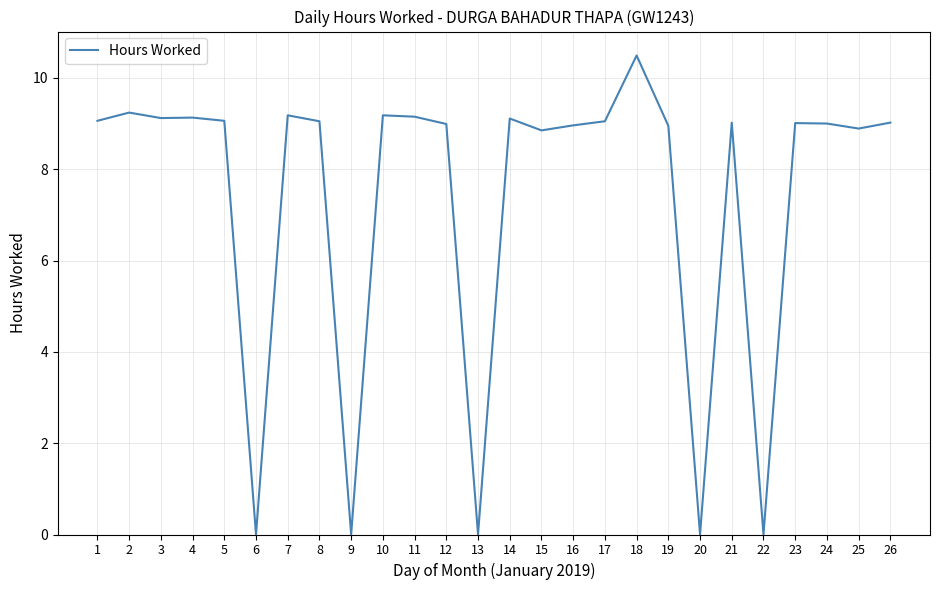

What is the greatest value displayed?

10.5